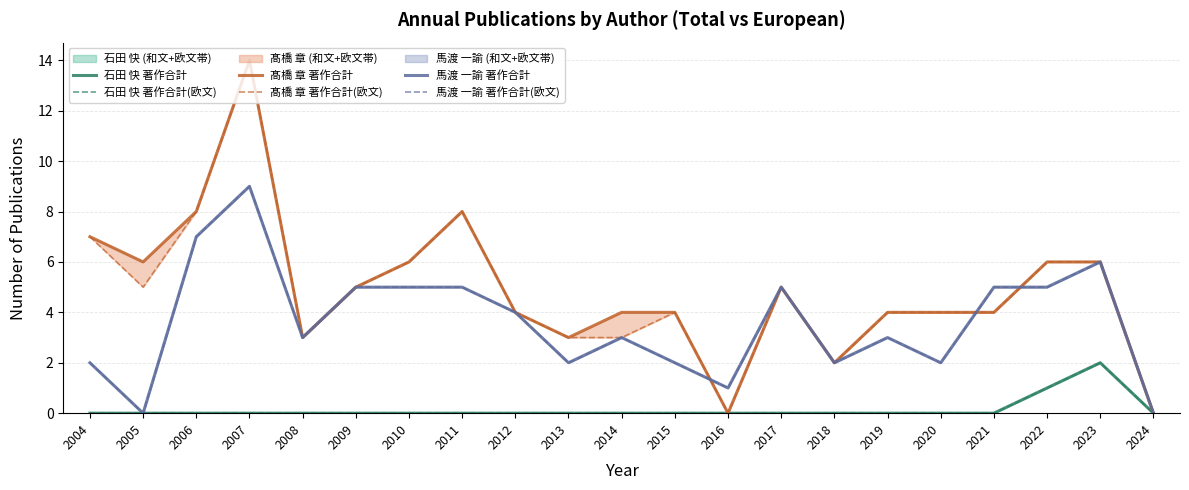

Reading right to left, what are all the values shown in this chart?

石田 快 著作合計: 2024=0	2023=2	2022=1	2021=0	2020=0	2019=0	2018=0	2017=0	2016=0	2015=0	2014=0	2013=0	2012=0	2011=0	2010=0	2009=0	2008=0	2007=0	2006=0	2005=0	2004=0
石田 快 著作合計(欧文): 2024=0	2023=2	2022=1	2021=0	2020=0	2019=0	2018=0	2017=0	2016=0	2015=0	2014=0	2013=0	2012=0	2011=0	2010=0	2009=0	2008=0	2007=0	2006=0	2005=0	2004=0
髙橋 章 著作合計: 2024=0	2023=6	2022=6	2021=4	2020=4	2019=4	2018=2	2017=5	2016=0	2015=4	2014=4	2013=3	2012=4	2011=8	2010=6	2009=5	2008=3	2007=14	2006=8	2005=6	2004=7
髙橋 章 著作合計(欧文): 2024=0	2023=6	2022=6	2021=4	2020=4	2019=4	2018=2	2017=5	2016=0	2015=4	2014=3	2013=3	2012=4	2011=8	2010=6	2009=5	2008=3	2007=14	2006=8	2005=5	2004=7
馬渡 一諭 著作合計: 2024=0	2023=6	2022=5	2021=5	2020=2	2019=3	2018=2	2017=5	2016=1	2015=2	2014=3	2013=2	2012=4	2011=5	2010=5	2009=5	2008=3	2007=9	2006=7	2005=0	2004=2
馬渡 一諭 著作合計(欧文): 2024=0	2023=6	2022=5	2021=5	2020=2	2019=3	2018=2	2017=5	2016=1	2015=2	2014=3	2013=2	2012=4	2011=5	2010=5	2009=5	2008=3	2007=9	2006=7	2005=0	2004=2